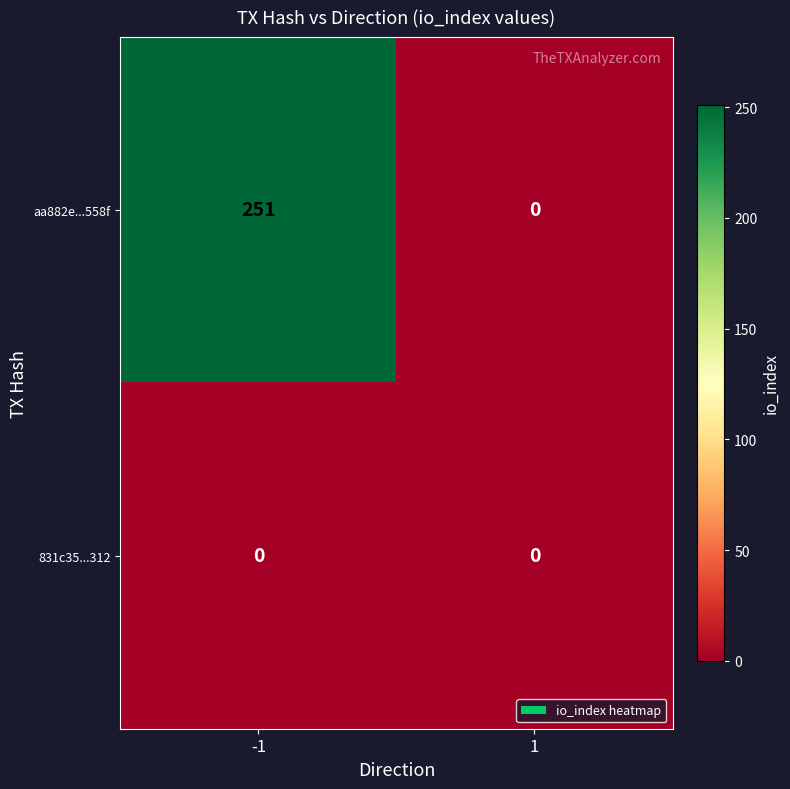

Count the number of data series in this chart.

2